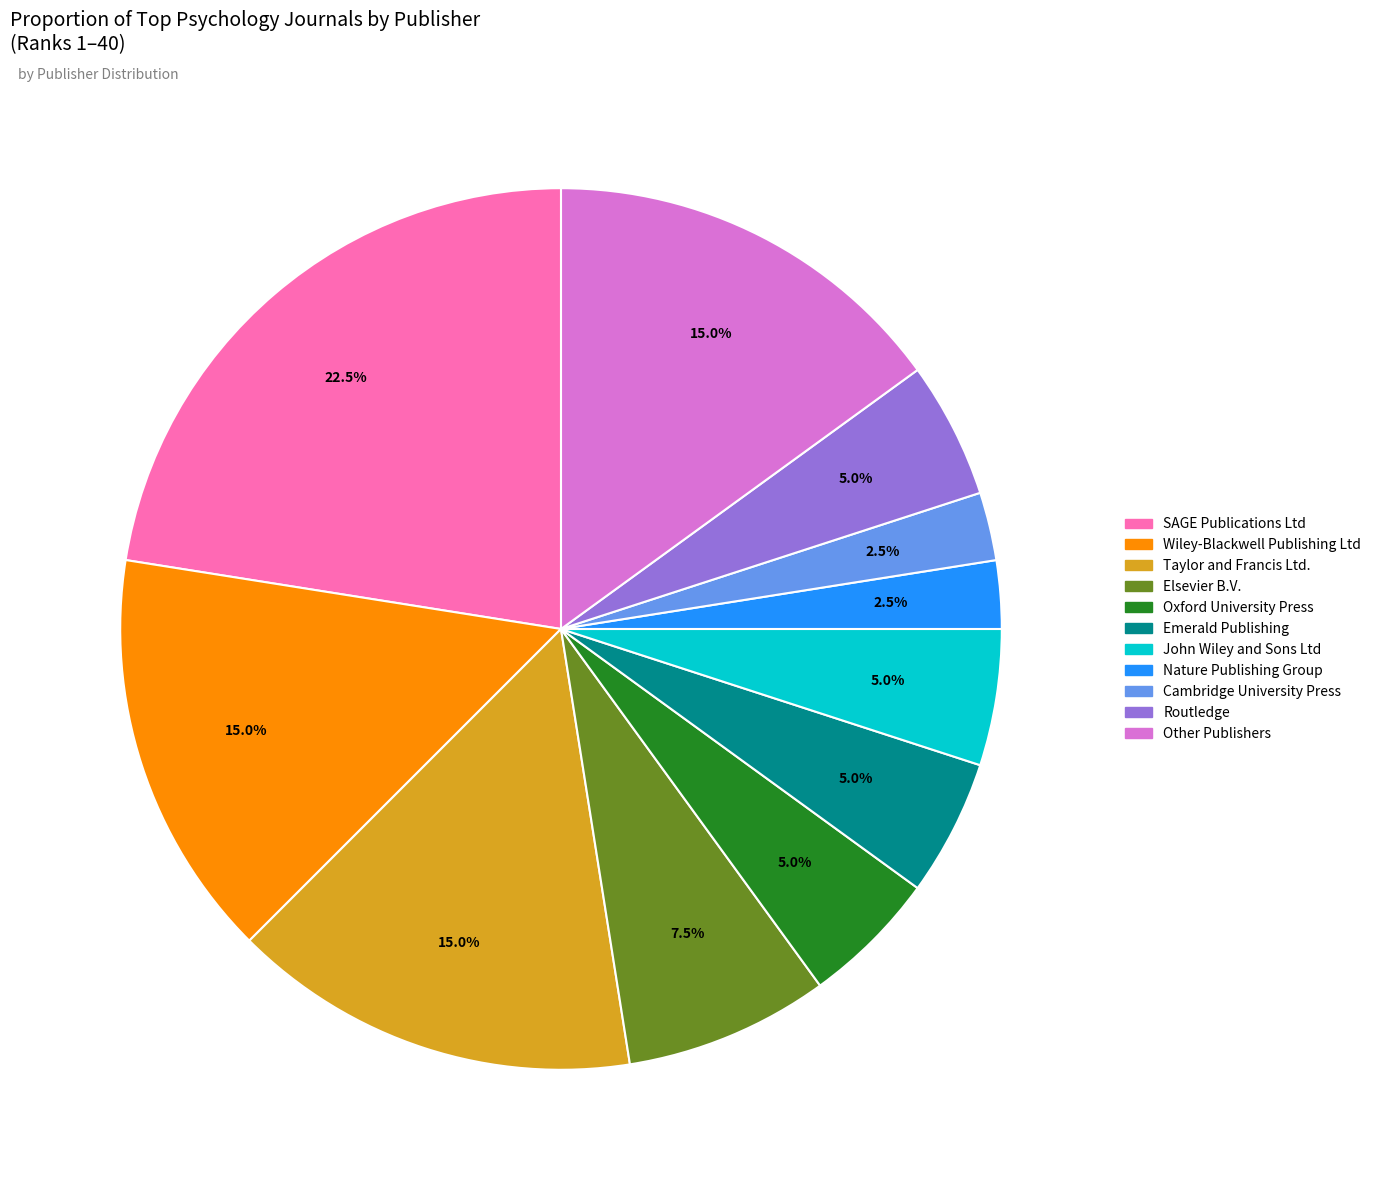

Does any single category account for the majority?

No